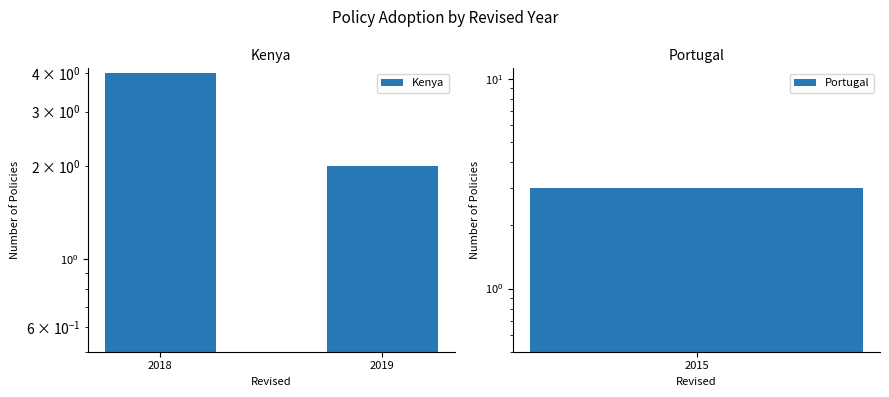

What is the difference between the values at 2018 and 2019?

2